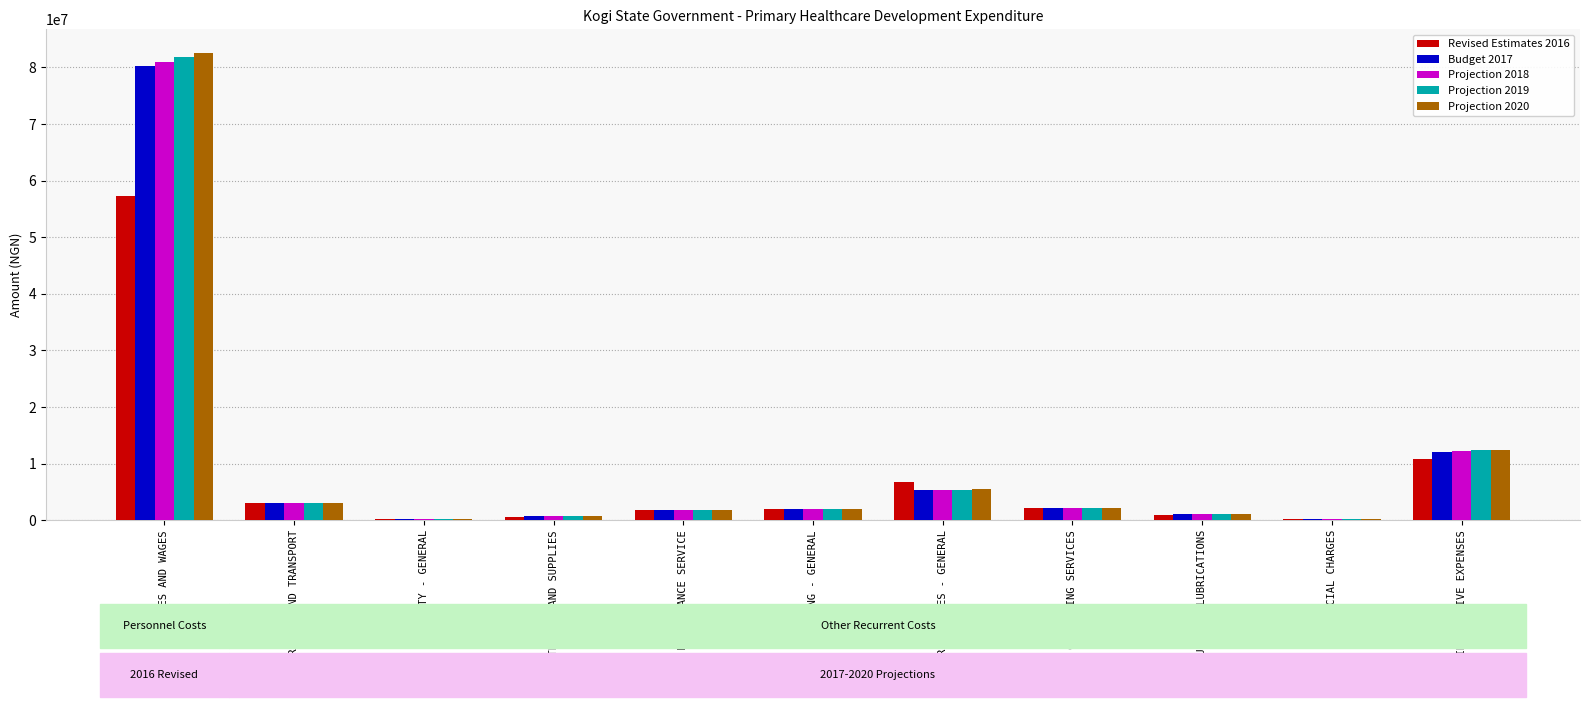

At which label does Projection 2018 first exceed 2020000?

SALARIES AND WAGES